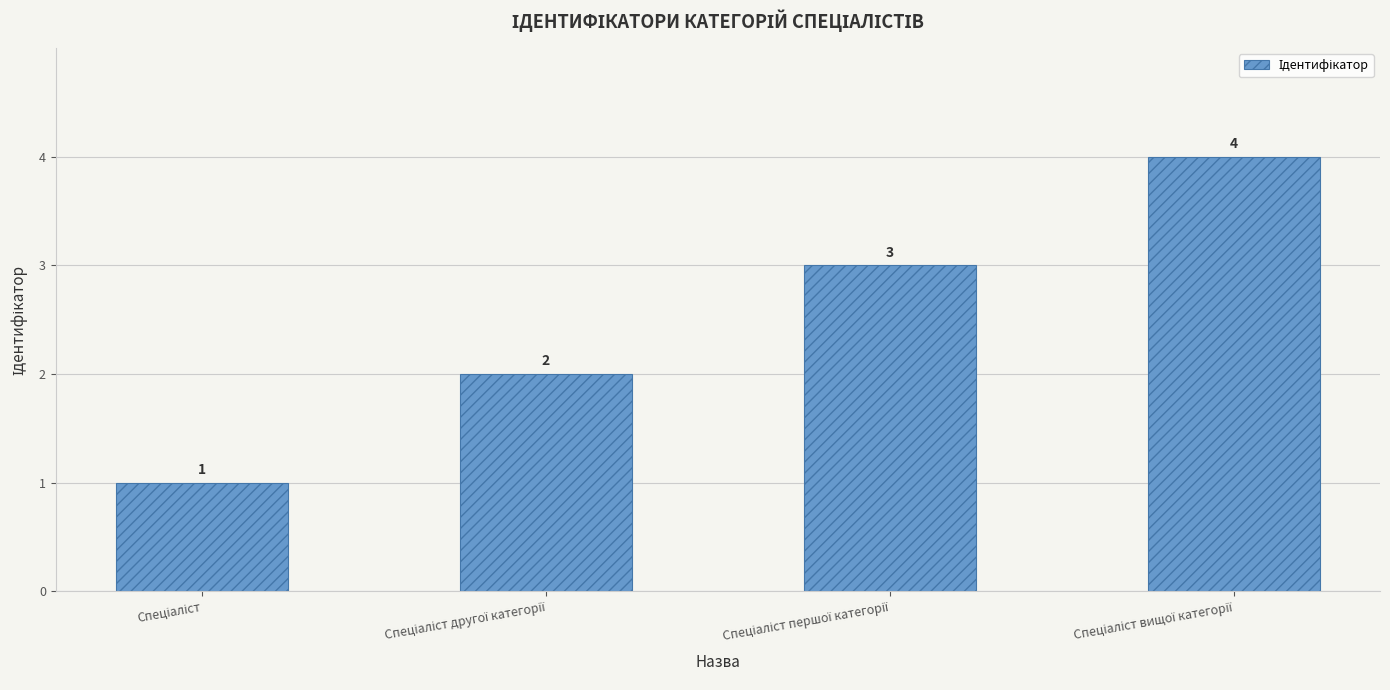

What is the greatest value displayed?

4